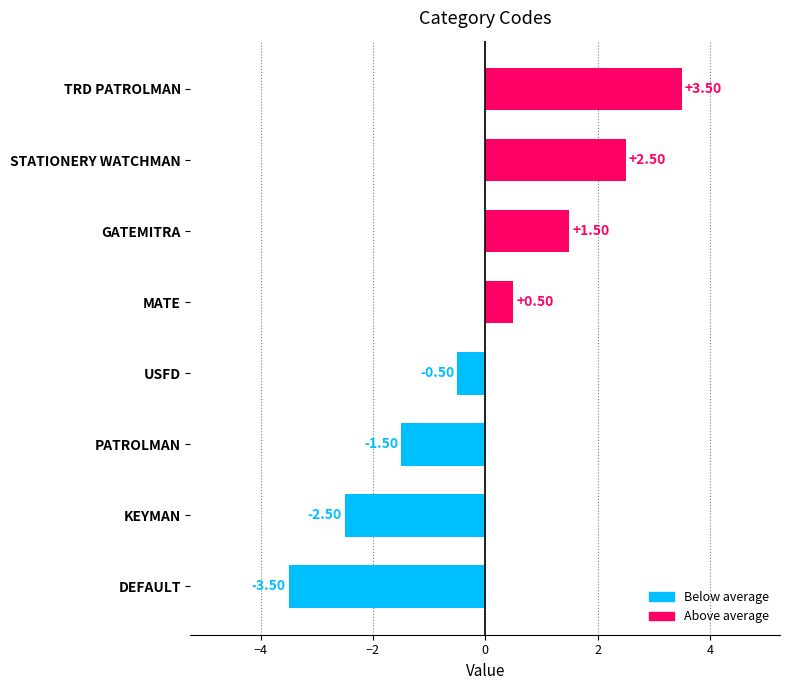

What is the difference between the second highest and minimum values?

6.0